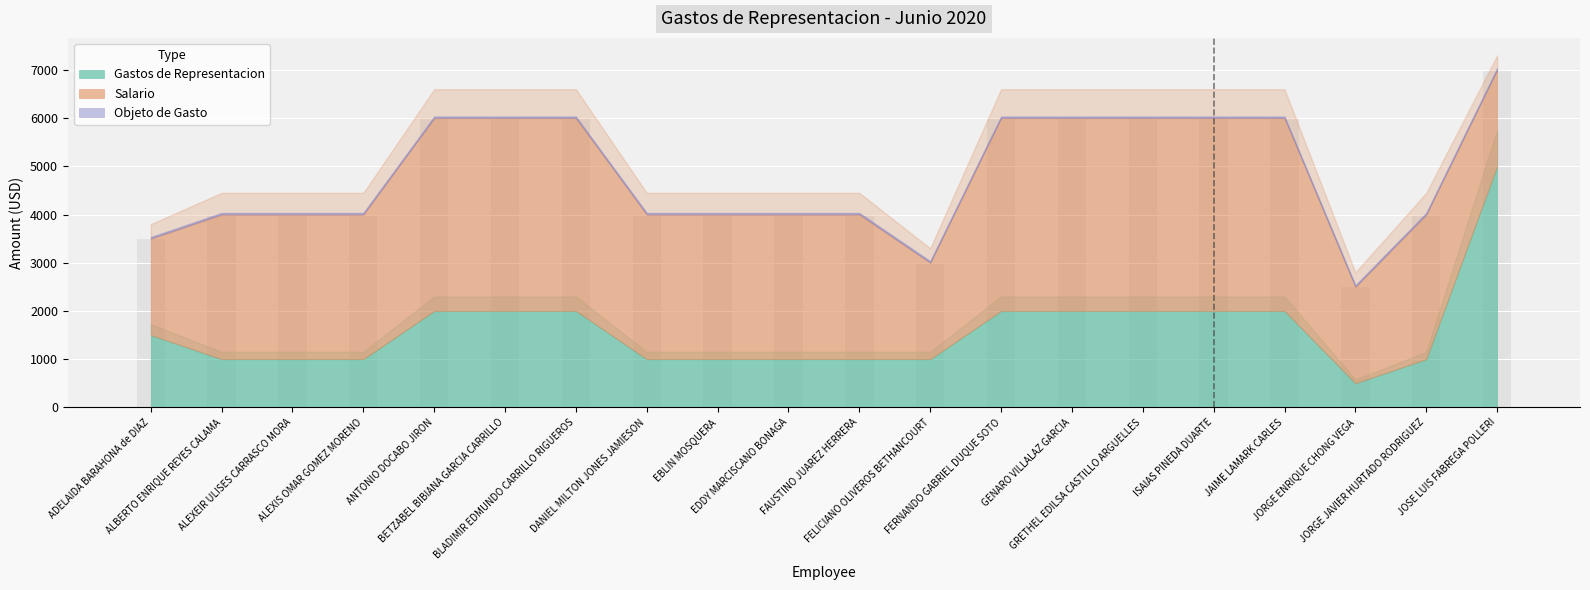

What are all the series names shown in the legend?

Gastos de Representacion, Salario, Objeto de Gasto